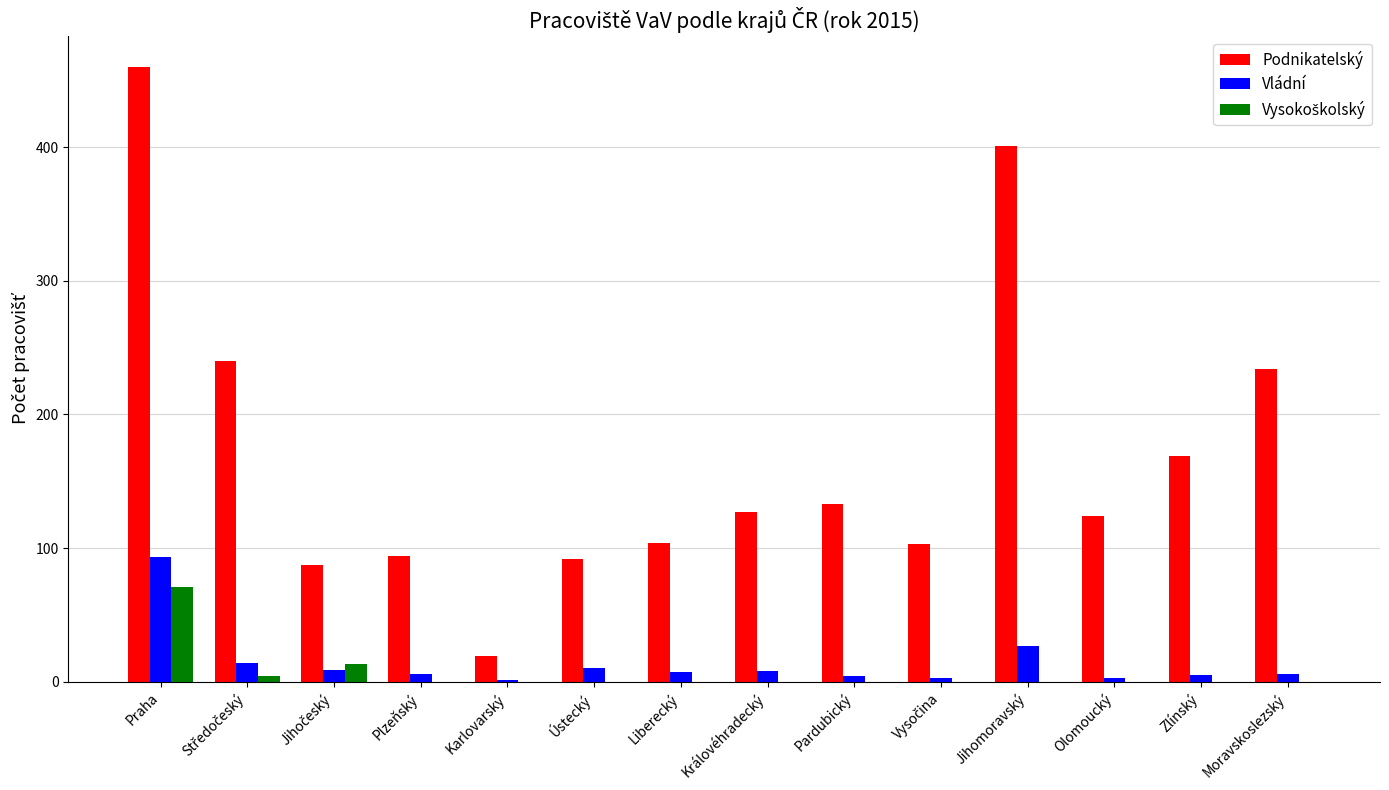

The Podnikatelský series shows 129 at Plzeňský. True or false?

False